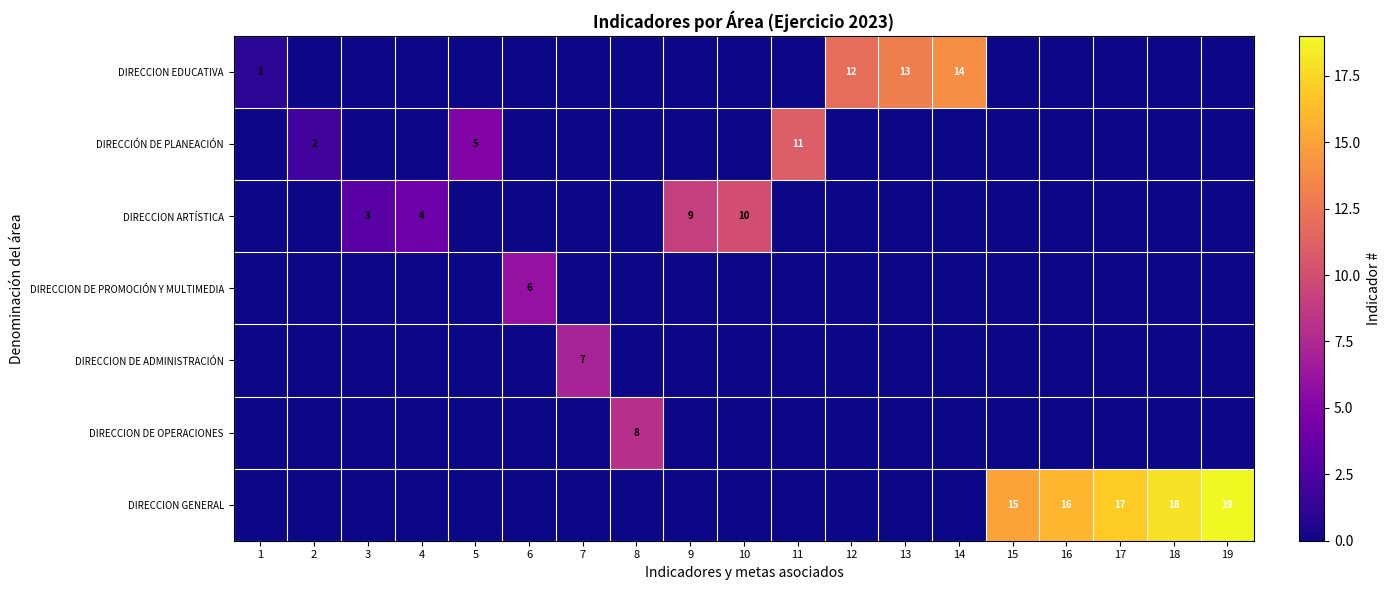

Which has a higher value, 15 or 11?

15